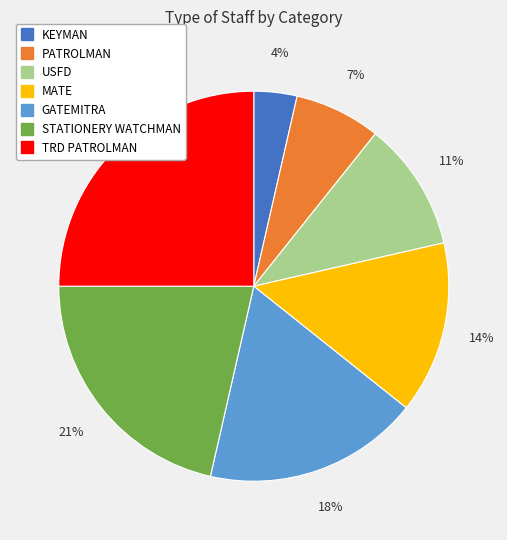

What is the ratio of the value at TRD PATROLMAN to the value at USFD?

2.3